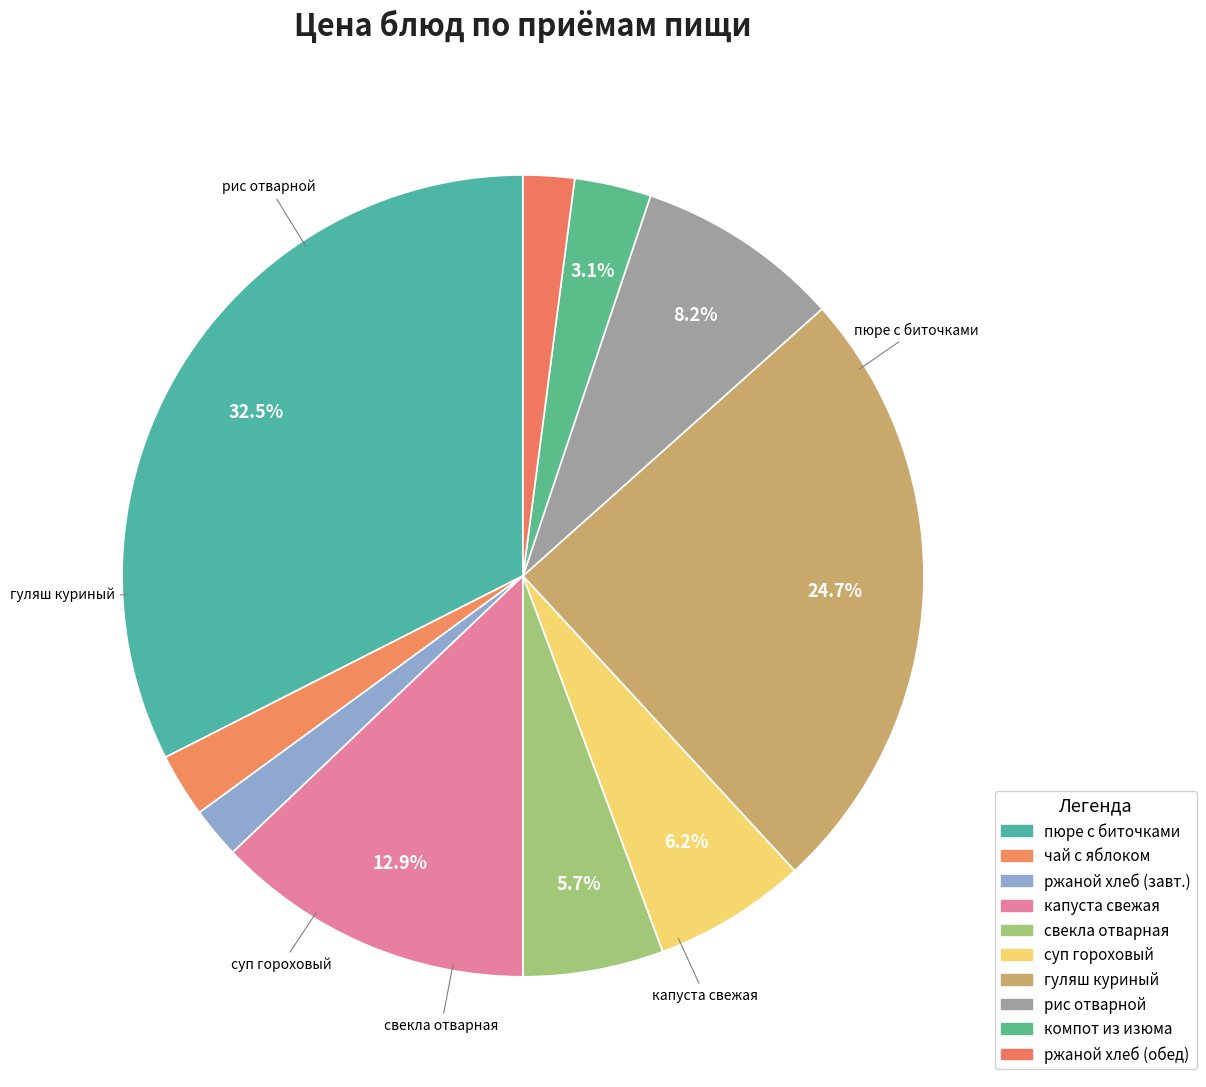

Which slice is the largest?

картофельное пюре с мясными биточками